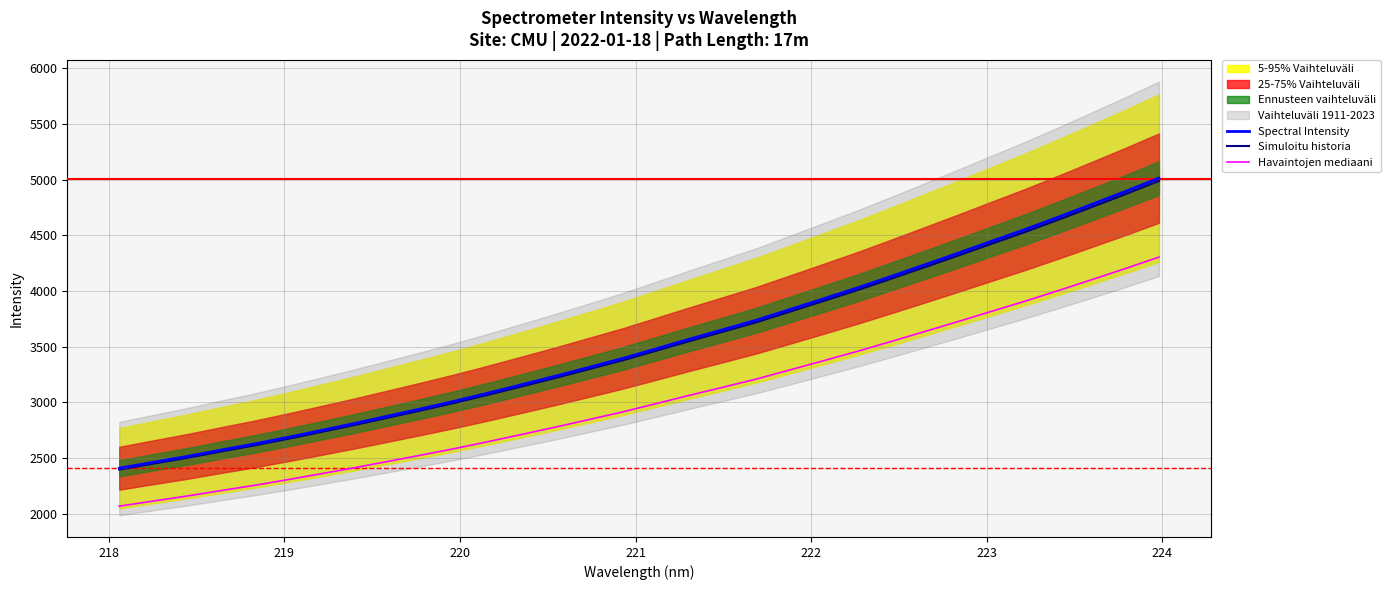

What is the highest value of the Spectral Intensity series?

5012.5